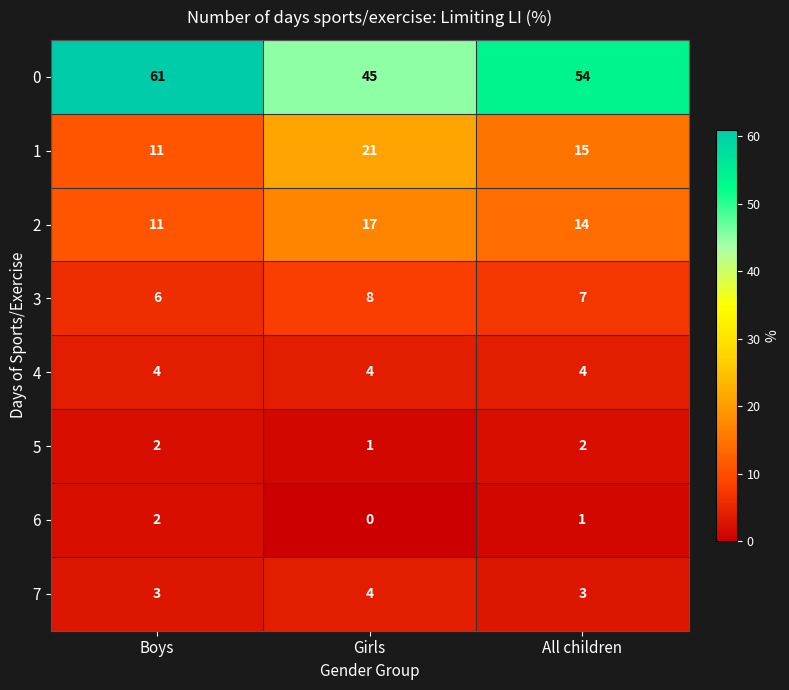

What is the average value of the 4 series?

4